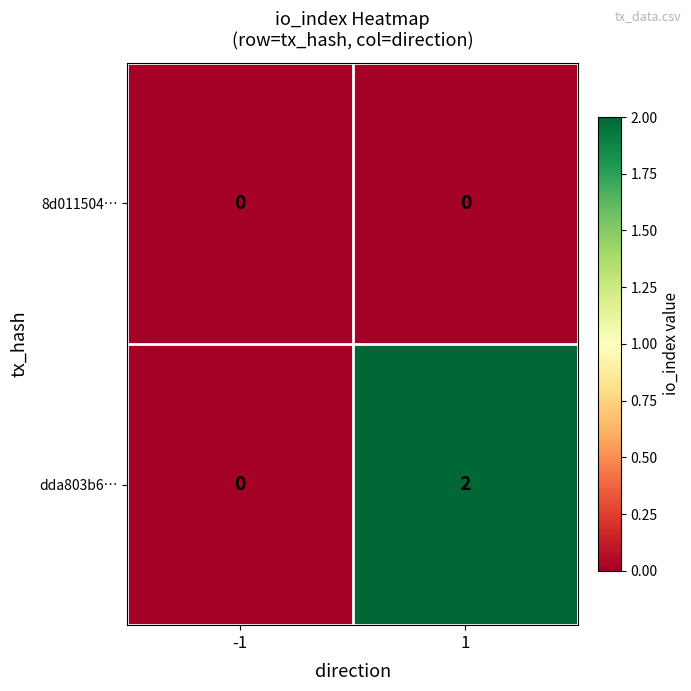

List the series in order of their overall mean, highest first.

dda803b6…, 8d011504…